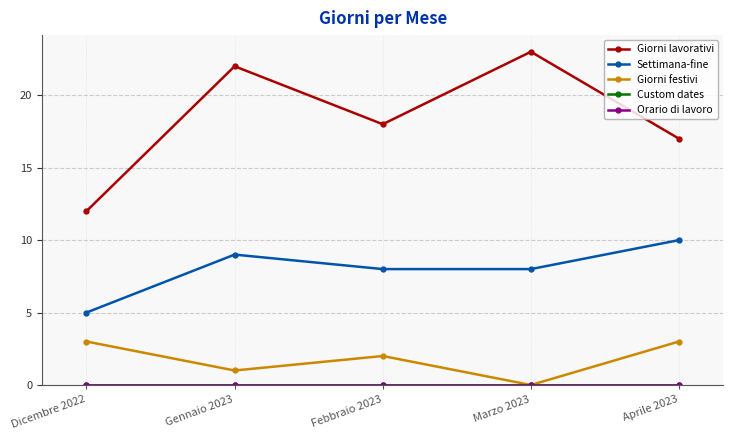

Is this an area chart (filled region under the line)?

No